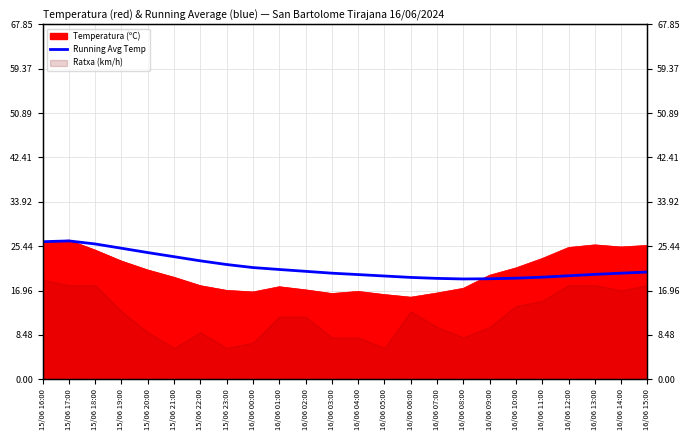

What is the difference between the maximum and minimum values?

7.3